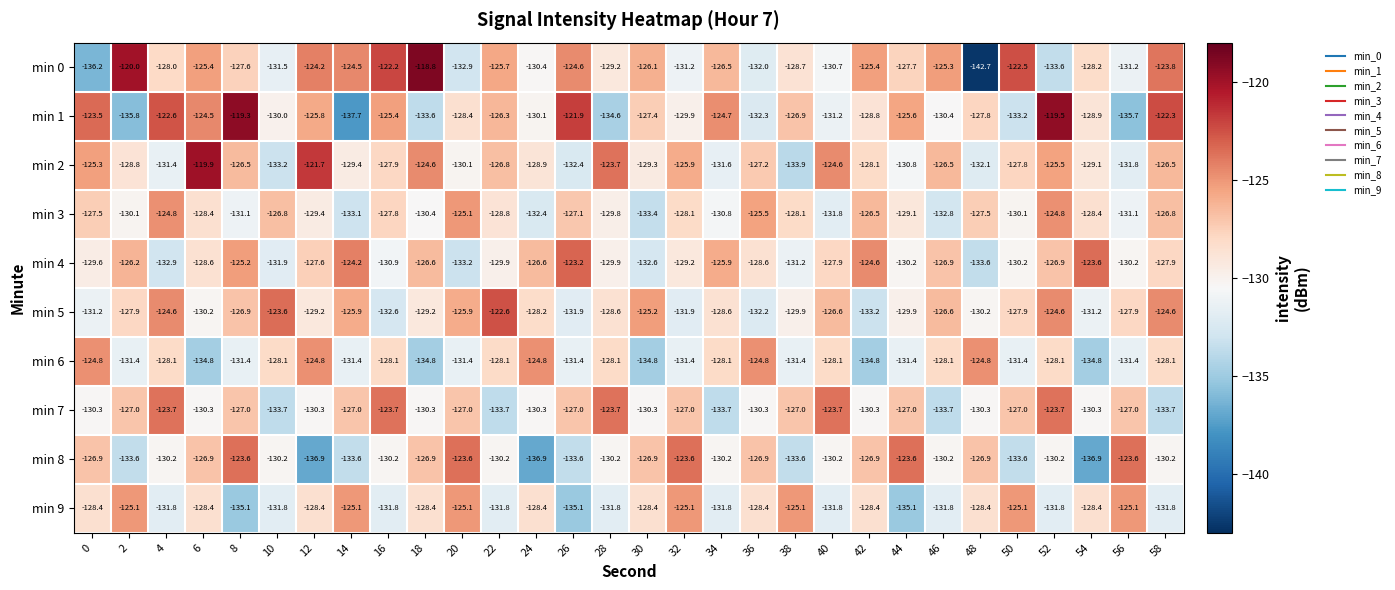

Which series changed the most between 38 and 50?

min 1